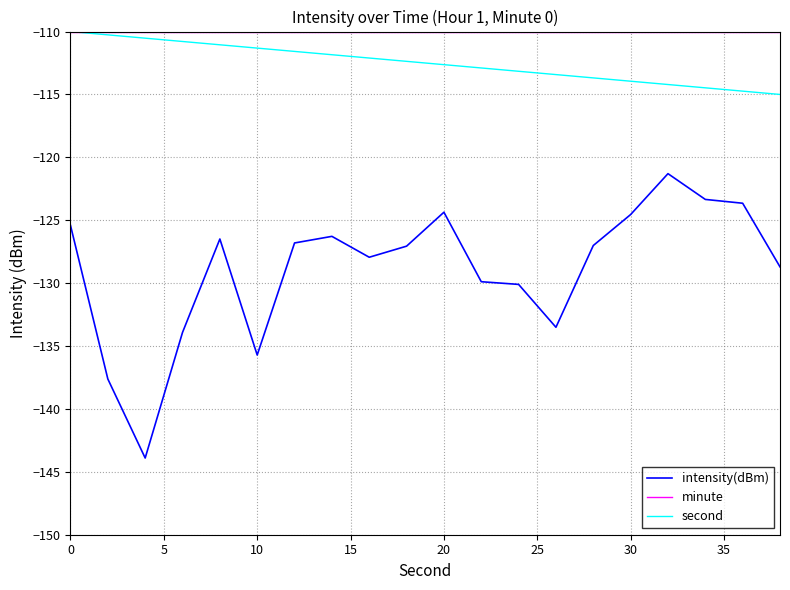

True or false: intensity(dBm) and second cross at least once.

False